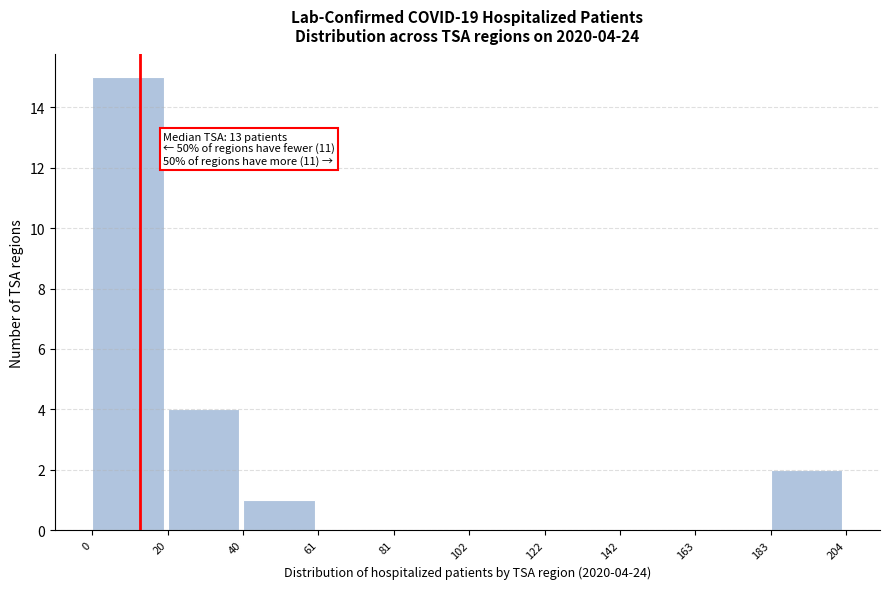

Over which range of the x-axis is the bar tallest?

0 to 20